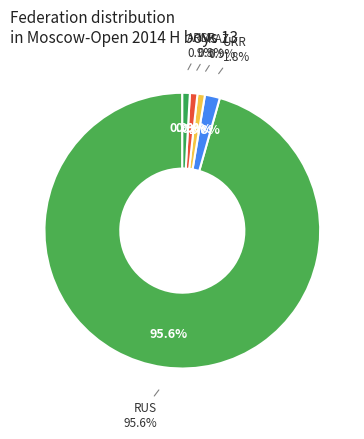

How many slices are in this pie chart?

5